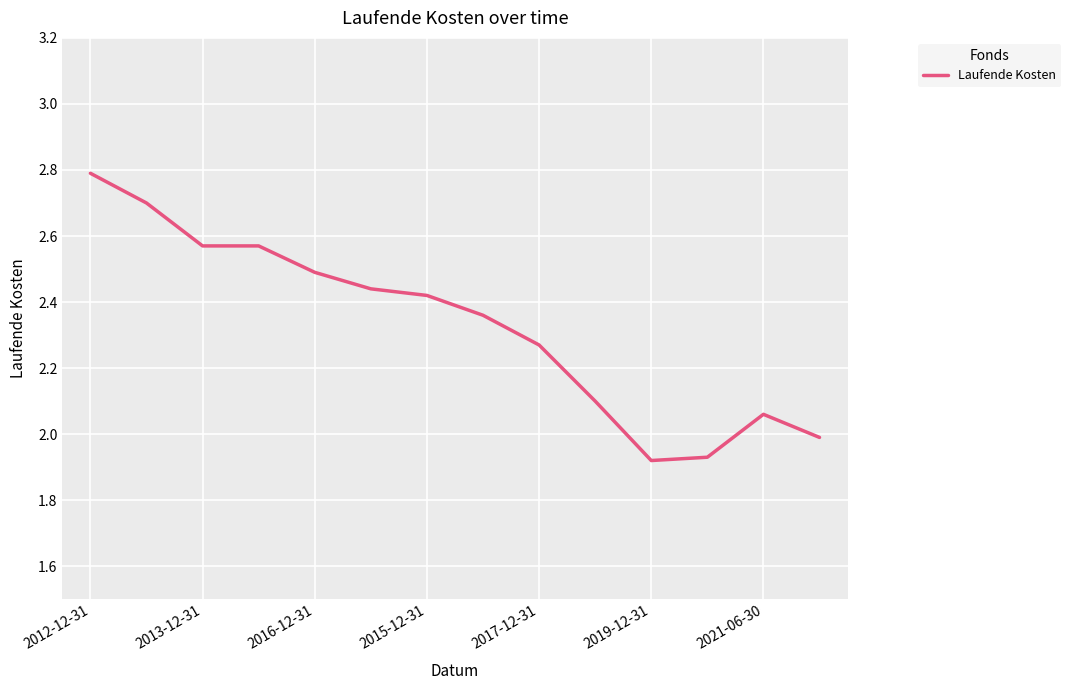

What is the difference between the maximum and minimum values?

0.9